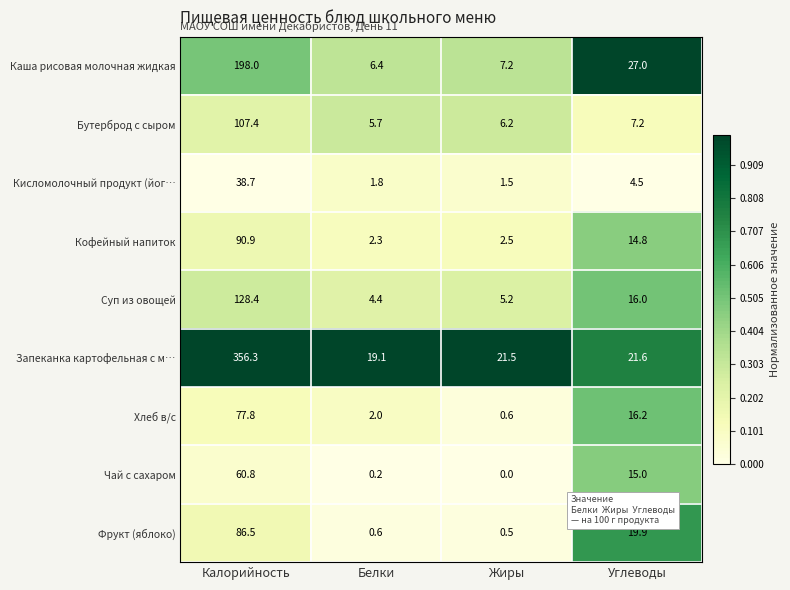

At Калорийность, list the series in order from smallest to largest.

Кисломолочный продукт (йог…, Чай с сахаром, Хлеб в/с, Фрукт (яблоко), Кофейный напиток, Бутерброд с сыром, Суп из овощей, Каша рисовая молочная жидкая, Запеканка картофельная с м…